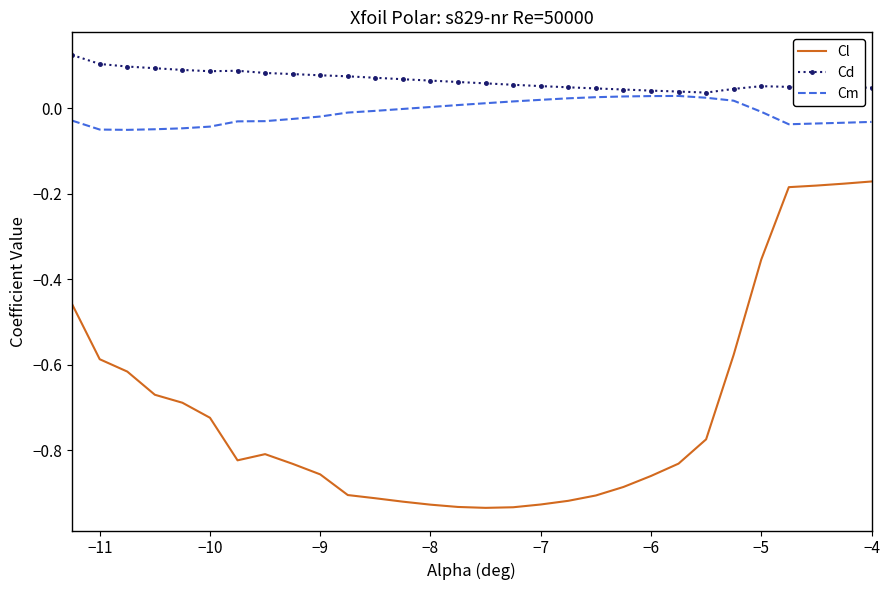

Rank the series by their maximum value, from highest to lowest.

Cd, Cm, Cl